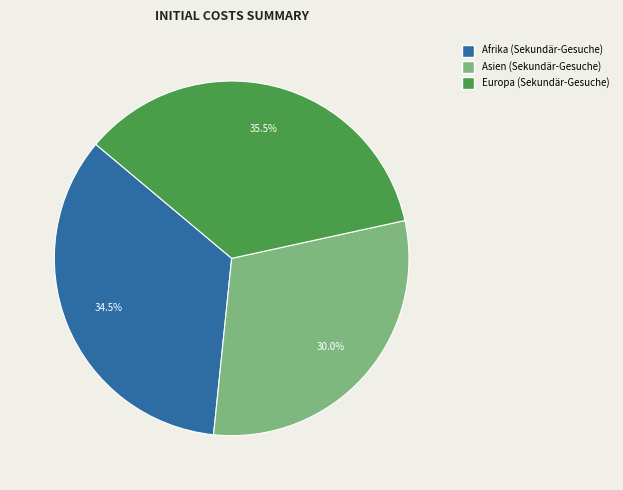

Is there a majority slice in this chart?

No